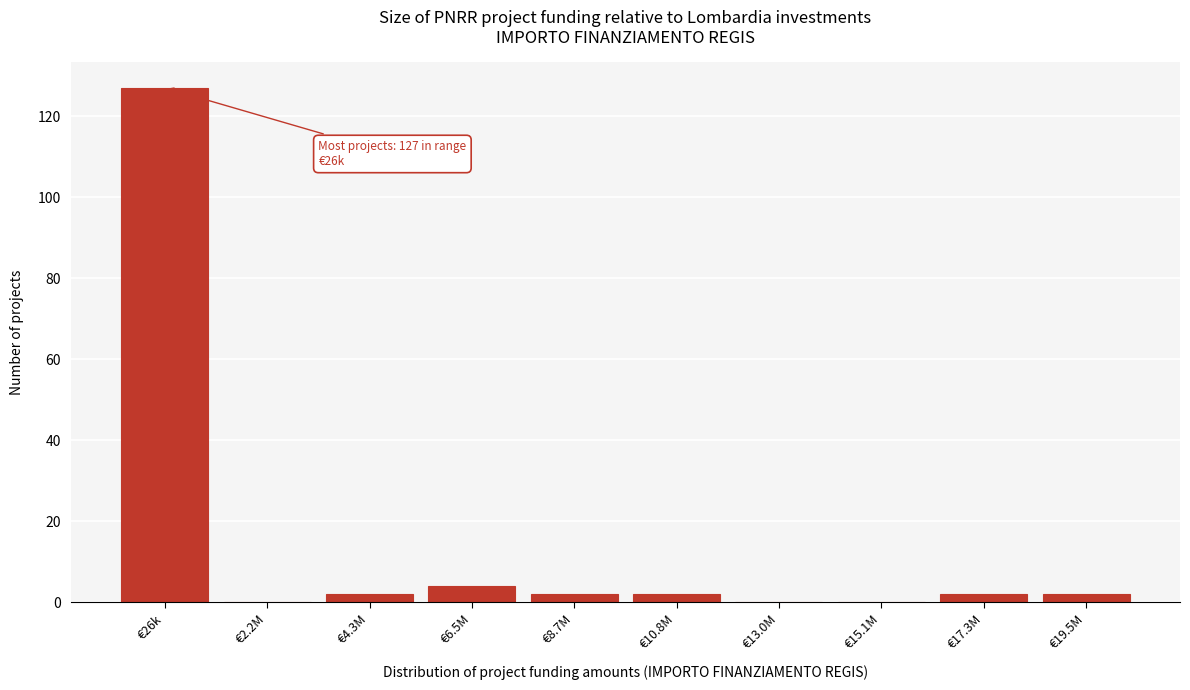

Reading left to right, extract all data points from this chart.

€26k=127	€2.2M=0	€4.3M=2	€6.5M=4	€8.7M=2	€10.8M=2	€13.0M=0	€15.1M=0	€17.3M=2	€19.5M=2